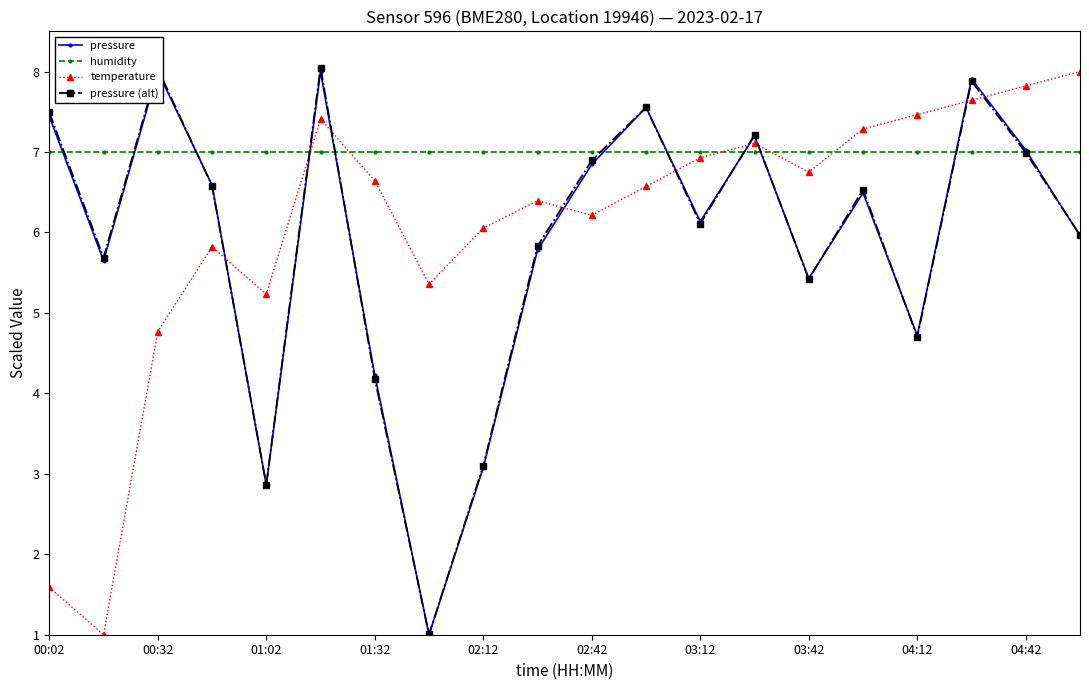

Which series has the largest total across all categories?

humidity